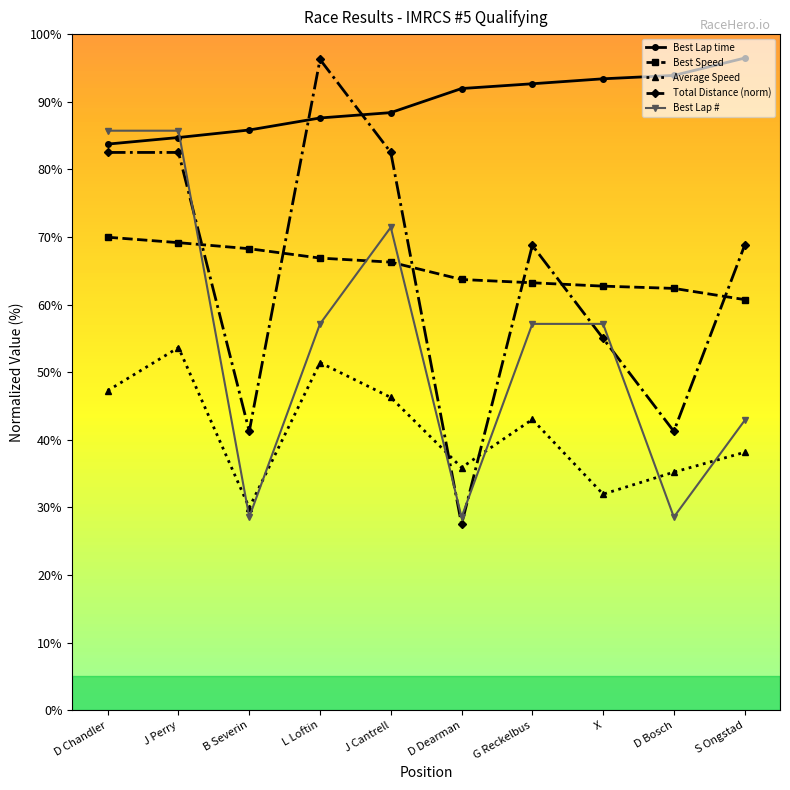

What is the spread (max minus min) of values at J Perry?

32.1